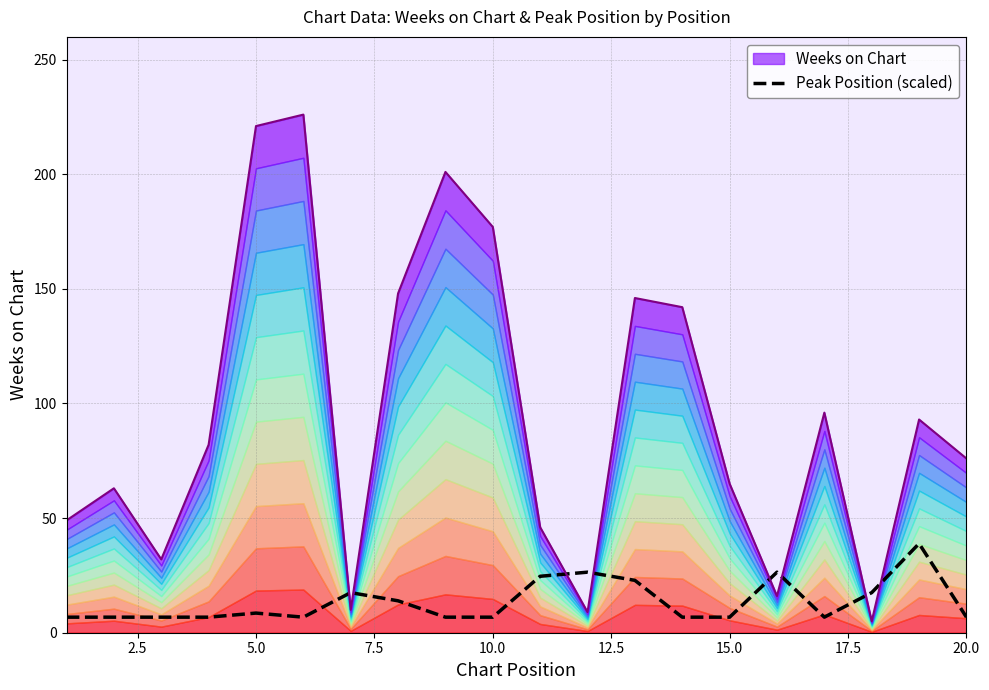

What is the difference between the maximum and second lowest values?

32.1